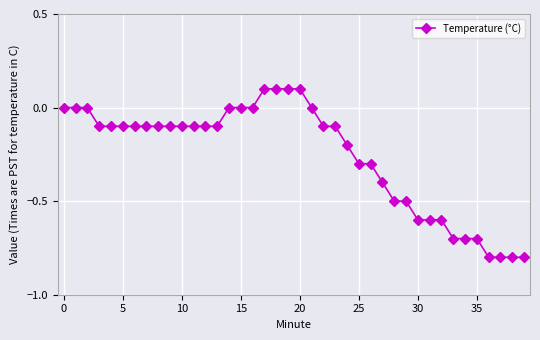

What is the smallest value displayed?

-0.8